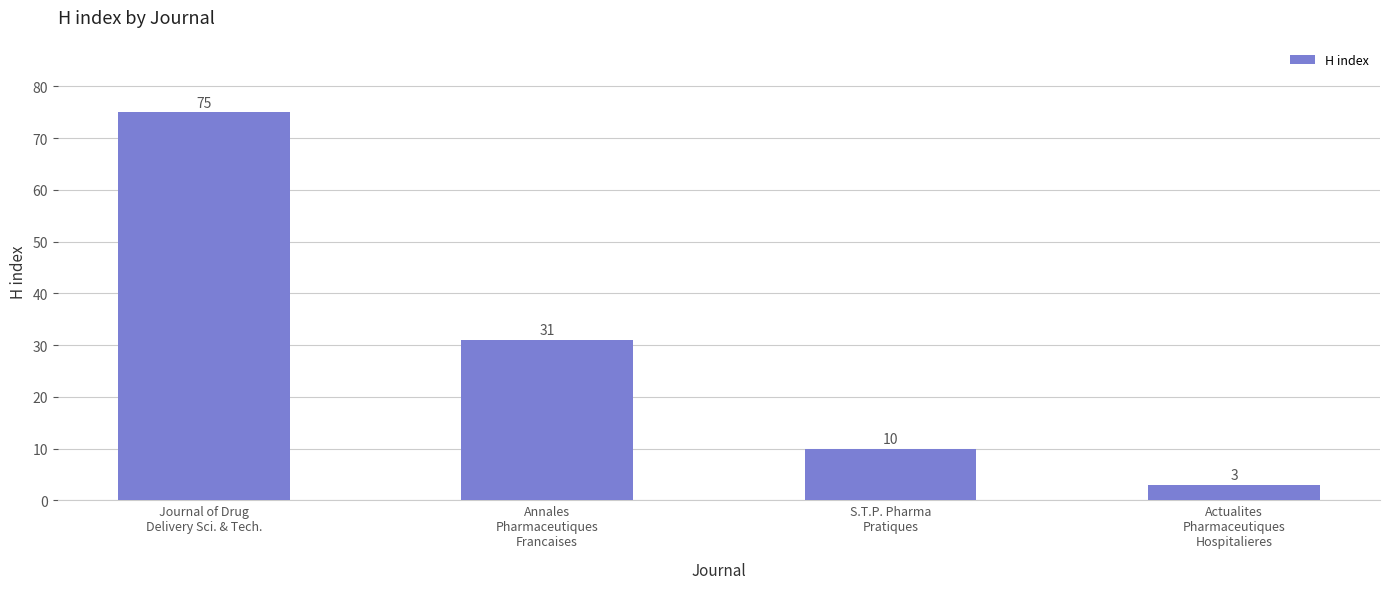

How many series are shown in this chart?

1